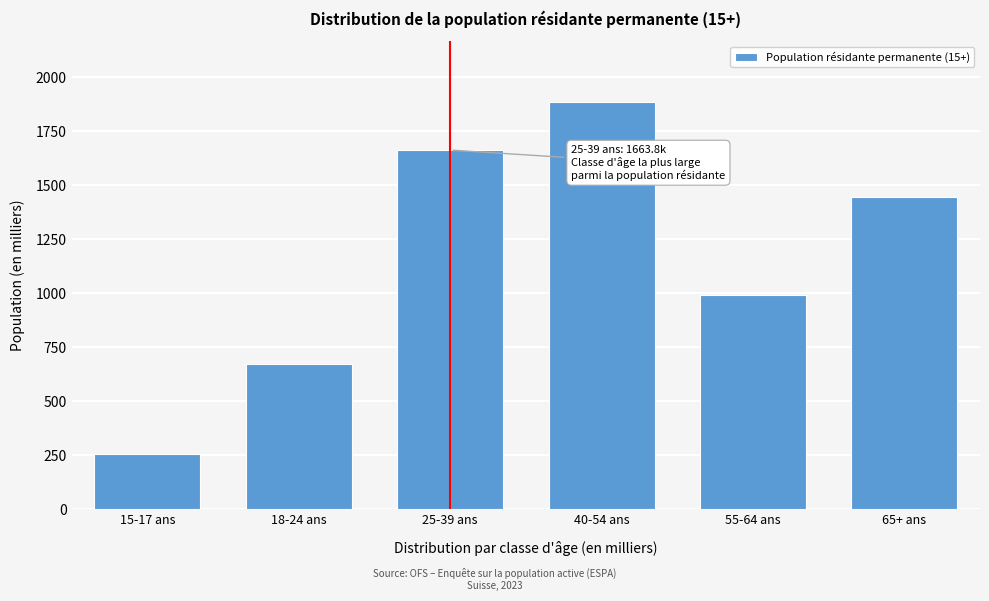

Reading right to left, transcribe all the data shown in this chart.

65+ ans=1446.1	55-64 ans=990.6	40-54 ans=1885.4	25-39 ans=1663.8	18-24 ans=672.2	15-17 ans=256.4